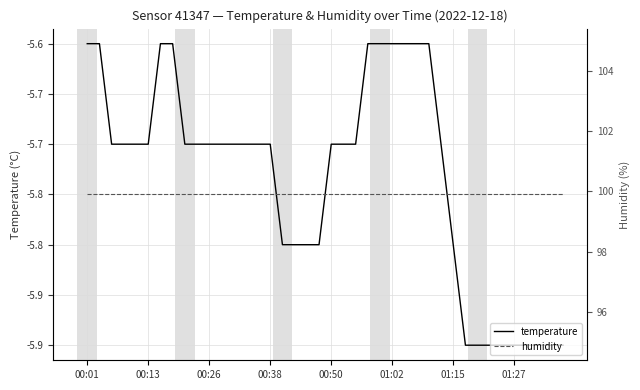

Which series has the largest total across all categories?

humidity